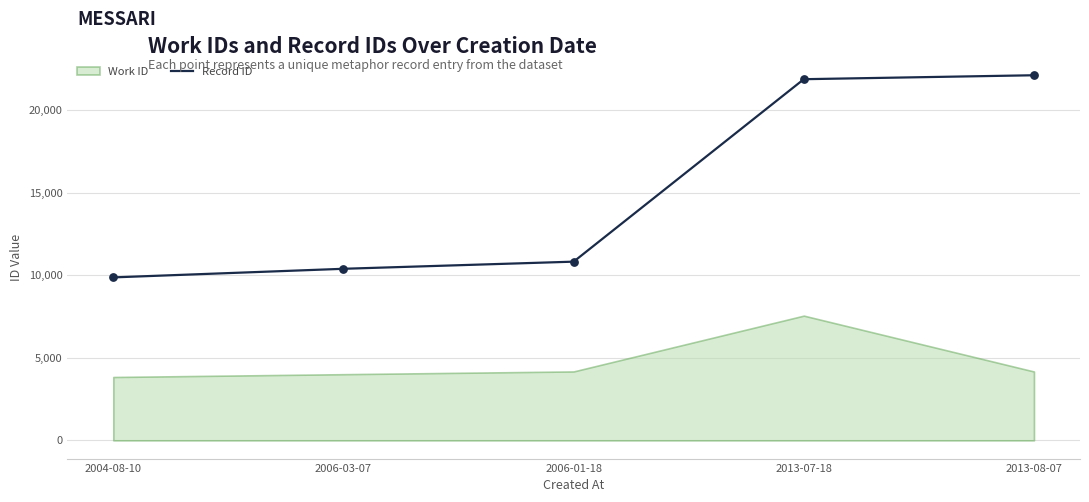

Approximately how many times larger is the value at 2006-03-07 compared to 2006-01-18?

1.0